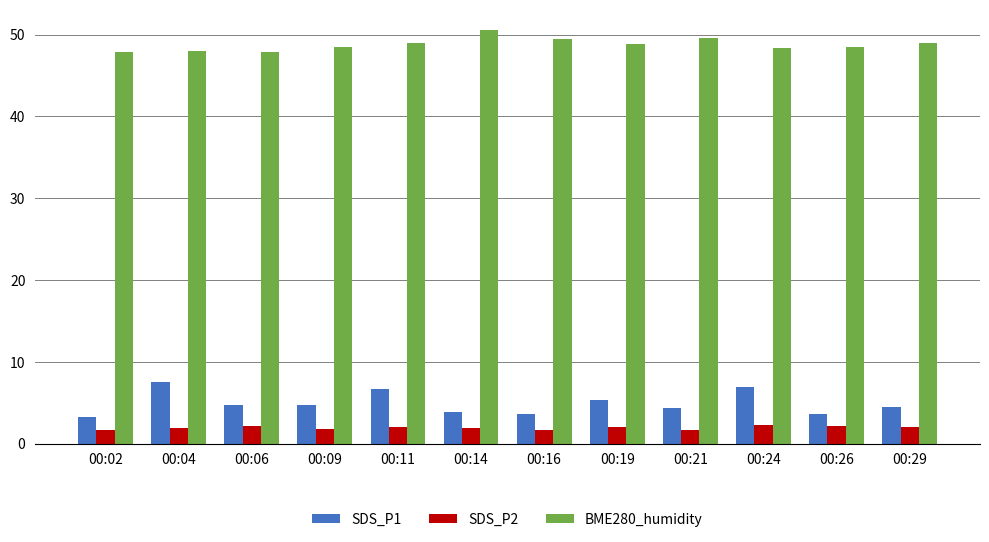

List the series in order of their peak value, lowest first.

SDS_P2, SDS_P1, BME280_humidity